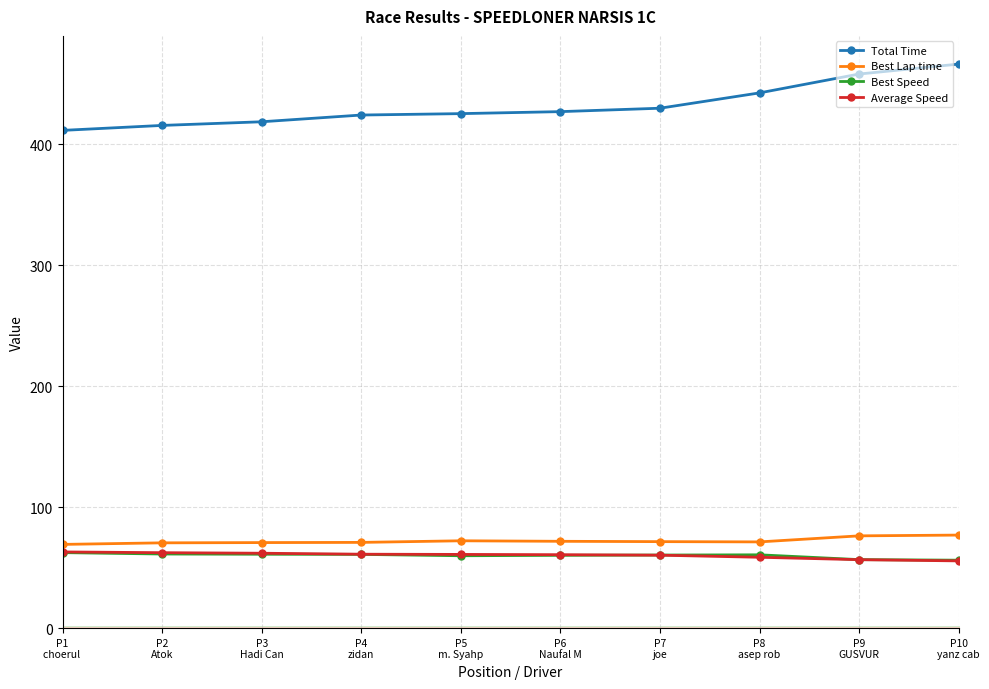

What is the minimum value shown in the chart?

55.6